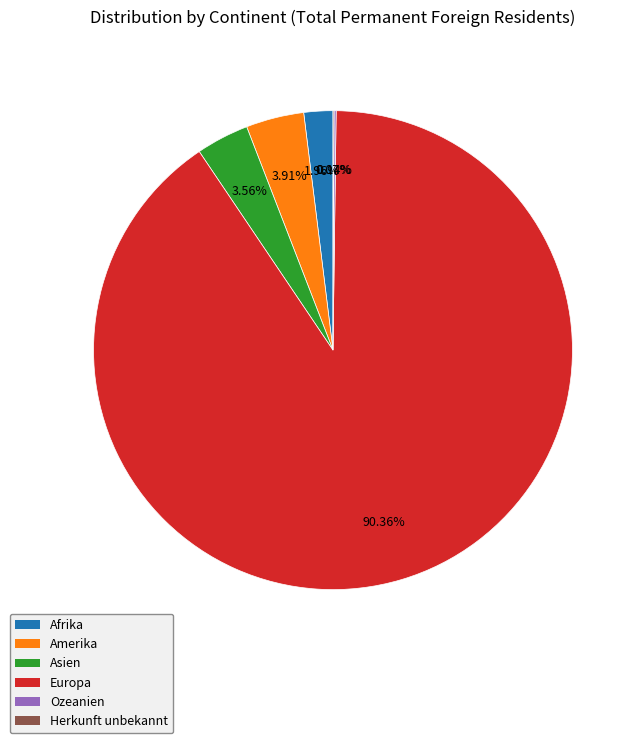

Between Asien and Europa, which is larger?

Europa